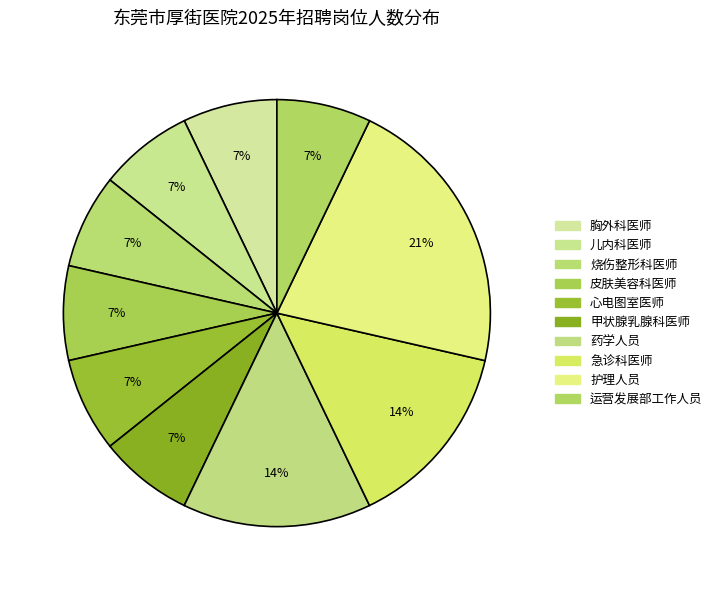

To the nearest percent, what is the difference between the 药学人员 and 运营发展部工作人员 slice percentages?

7%